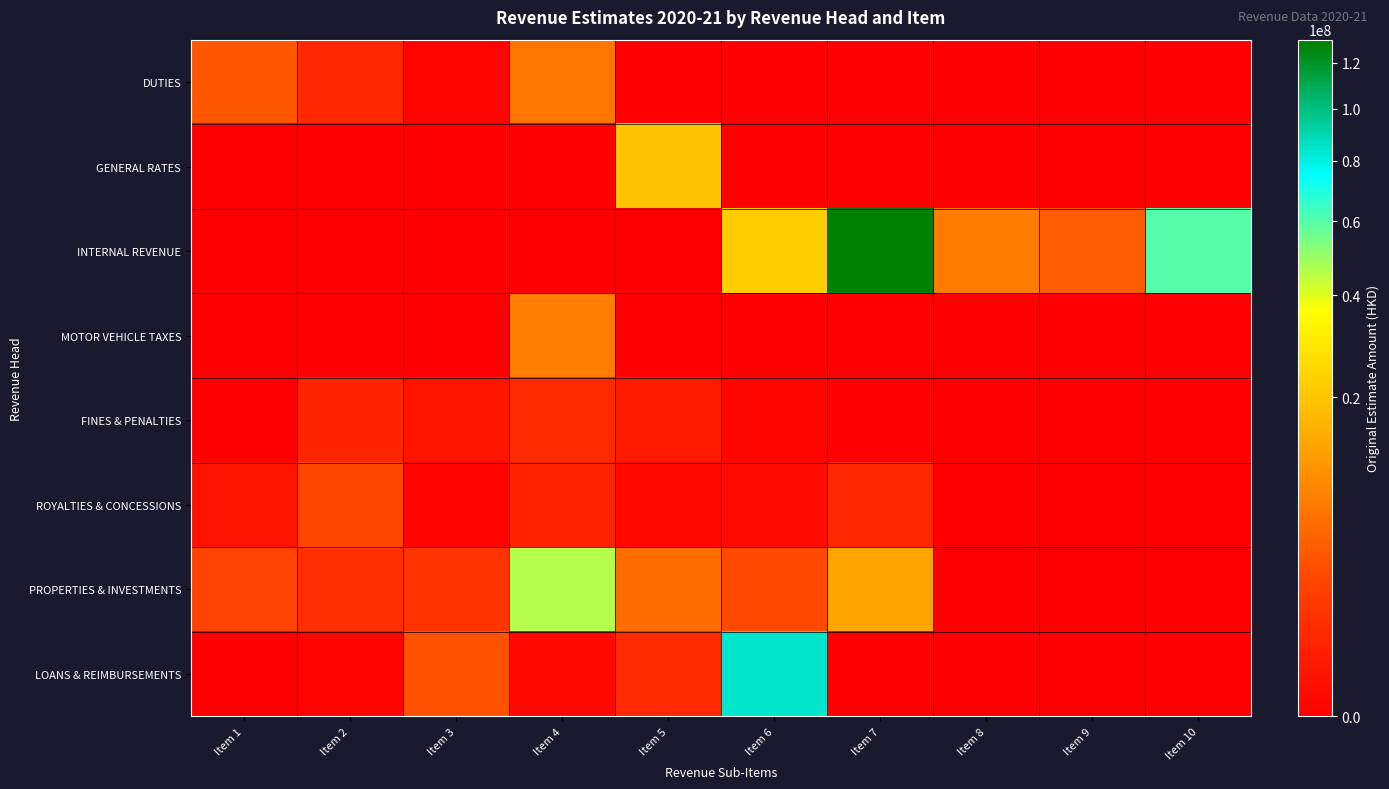

Which series has the largest range (max minus min)?

INTERNAL REVENUE